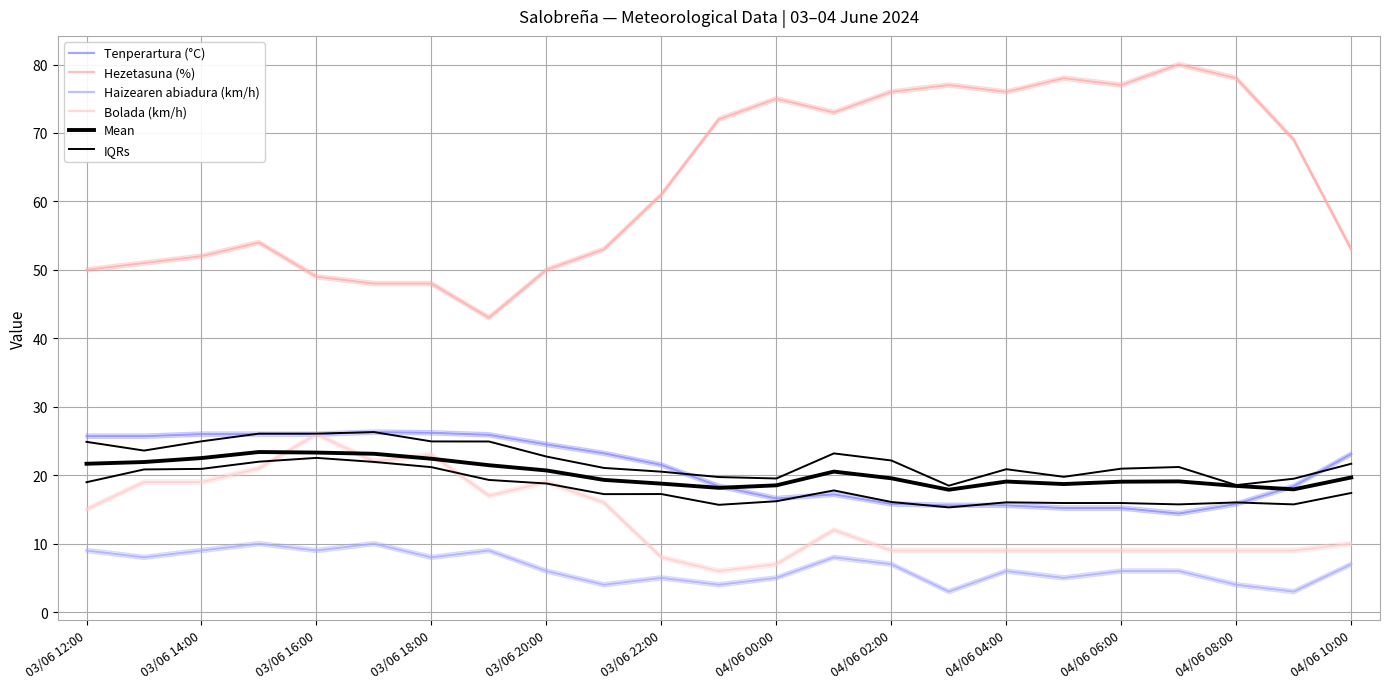

How many categories are shown in the chart?

23